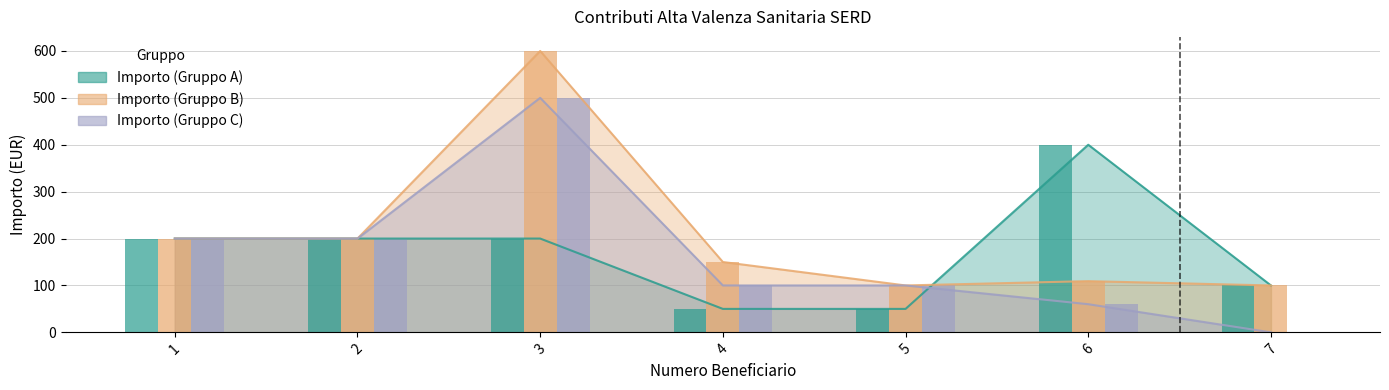

What is the sum of all Importo (Gruppo B) values?

1459.2